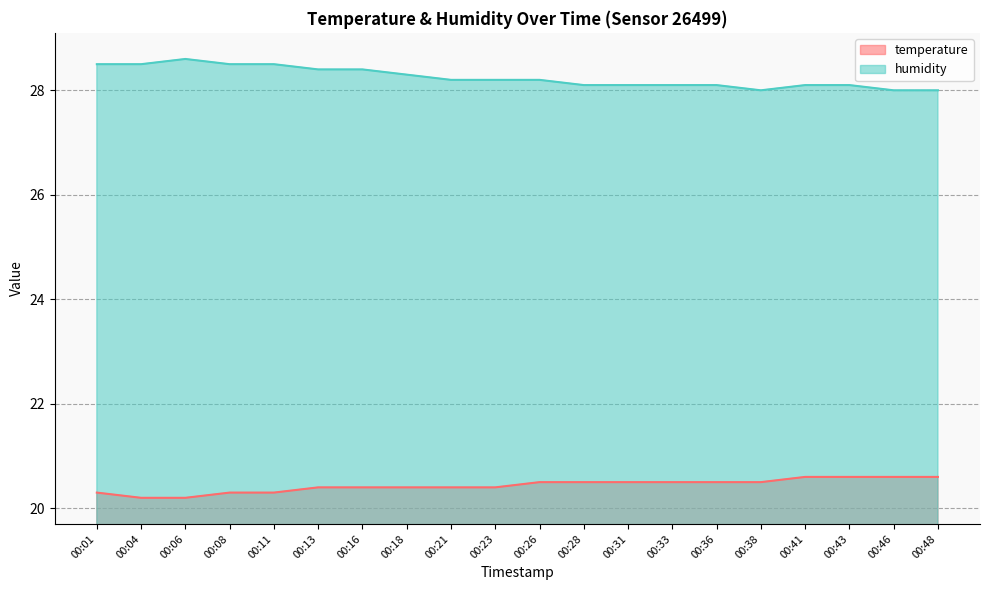

At which label is humidity closest to 28?

00:38